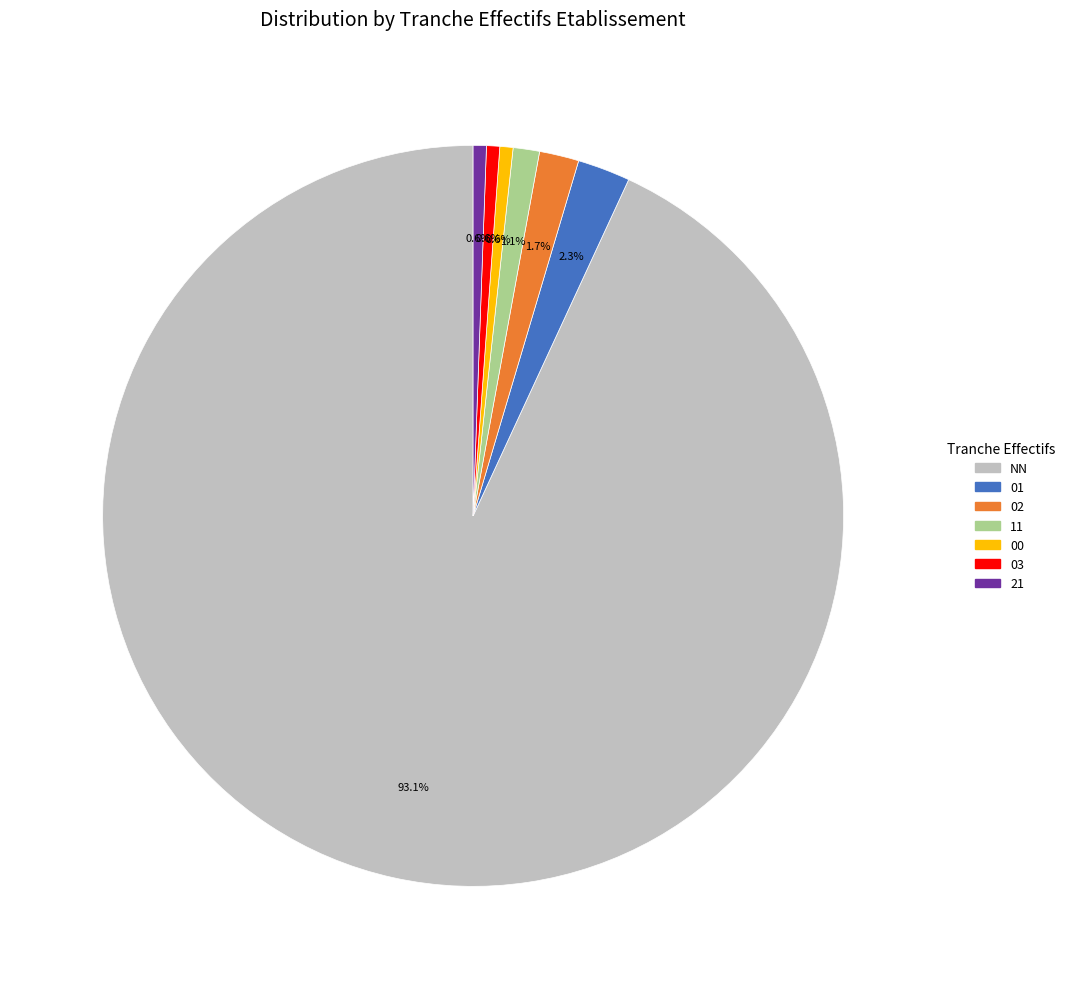

What is the largest slice in the pie chart?

NN